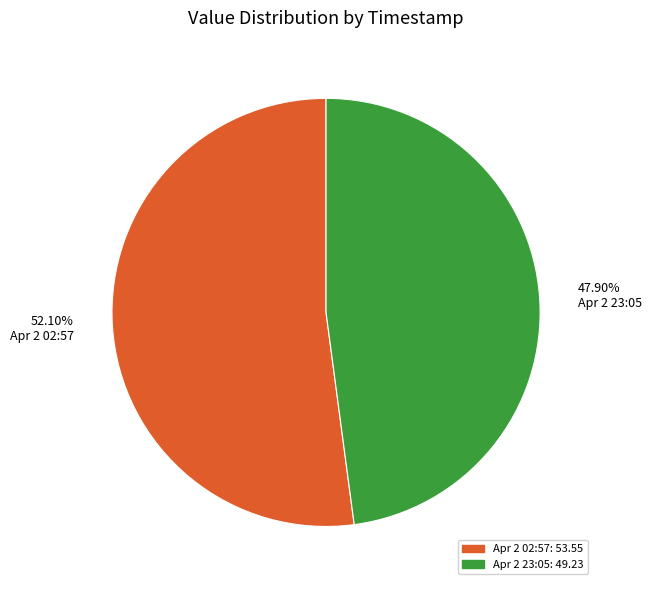

To the nearest percent, what is the difference between the largest and smallest slice percentages?

4%